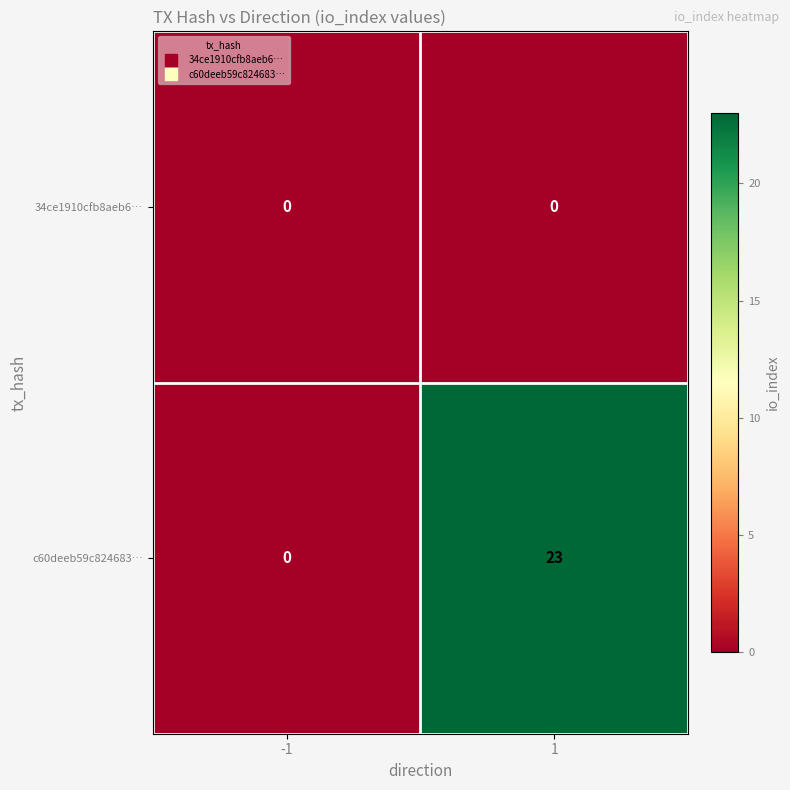

True or false: c60deeb59c824683… has a value of 33 at 1.

False